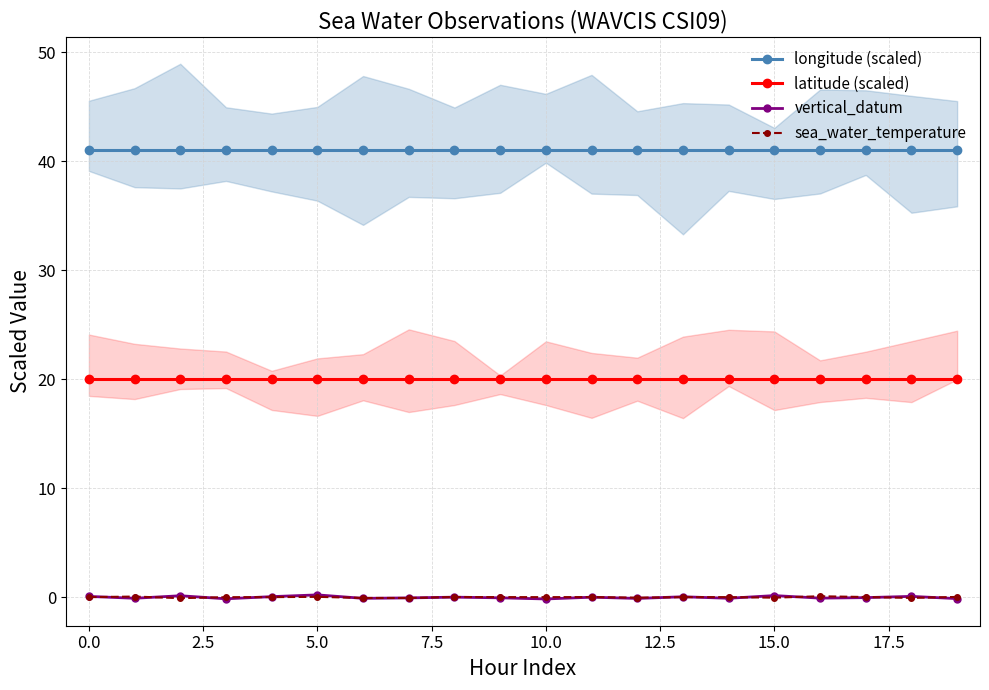

Reading left to right, extract all data points from this chart.

longitude (scaled): 41.0	41.0	41.0	41.0	41.0	41.0	41.0	41.0	41.0	41.0	41.0	41.0	41.0	41.0	41.0	41.0	41.0	41.0	41.0	41.0
latitude (scaled): 20.0	20.0	20.0	20.0	20.0	20.0	20.0	20.0	20.0	20.0	20.0	20.0	20.0	20.0	20.0	20.0	20.0	20.0	20.0	20.0
vertical_datum: 0.1	-0.1	0.1	-0.1	0.1	0.2	-0.1	-0.1	0.0	-0.1	-0.2	0.0	-0.1	0.0	-0.1	0.2	-0.1	-0.0	0.1	-0.1
sea_water_temperature: 0.0	0.1	-0.1	0.0	0.0	0.0	-0.1	-0.1	0.0	0.0	0.0	0.0	-0.0	0.0	0.0	-0.0	0.1	0.0	-0.1	0.0